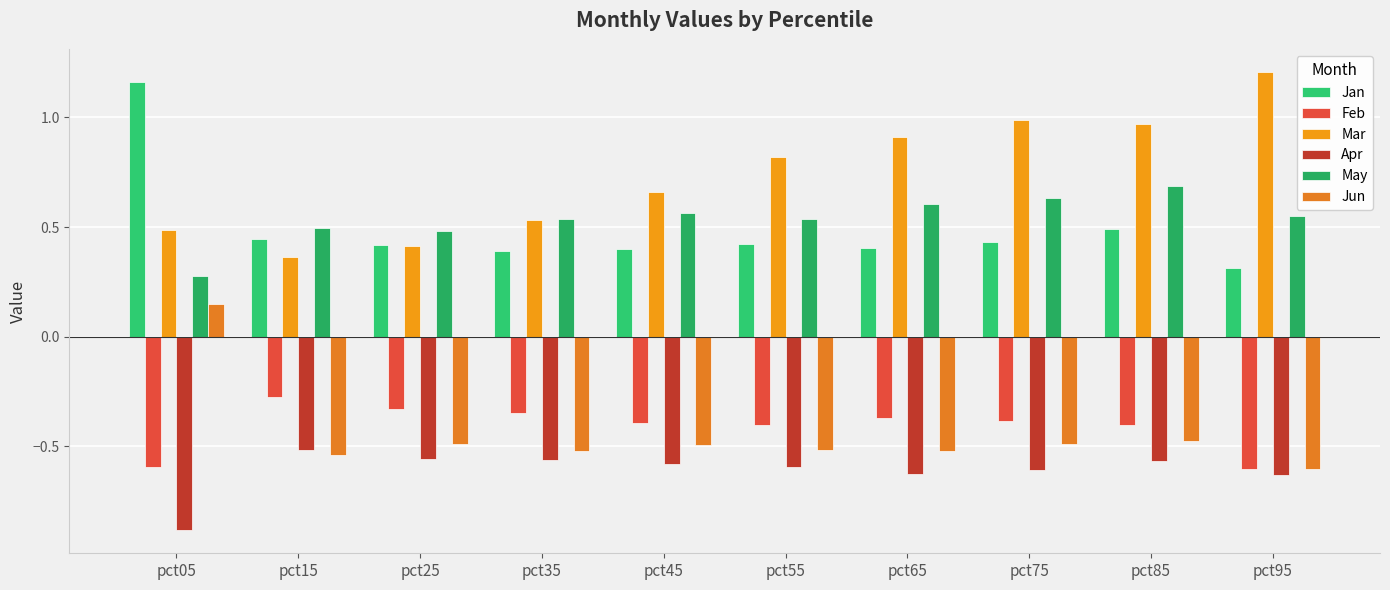

At pct15, list the series in order from largest to smallest.

May, Jan, Mar, Feb, Apr, Jun